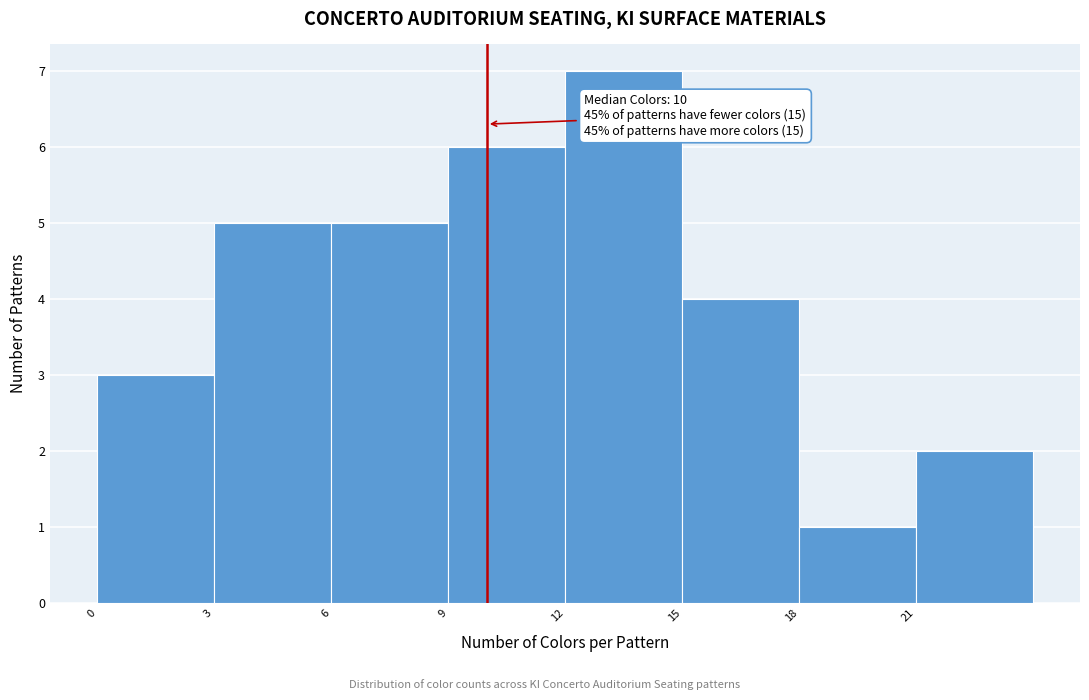

Over which range of the x-axis is the bar tallest?

12 to 15